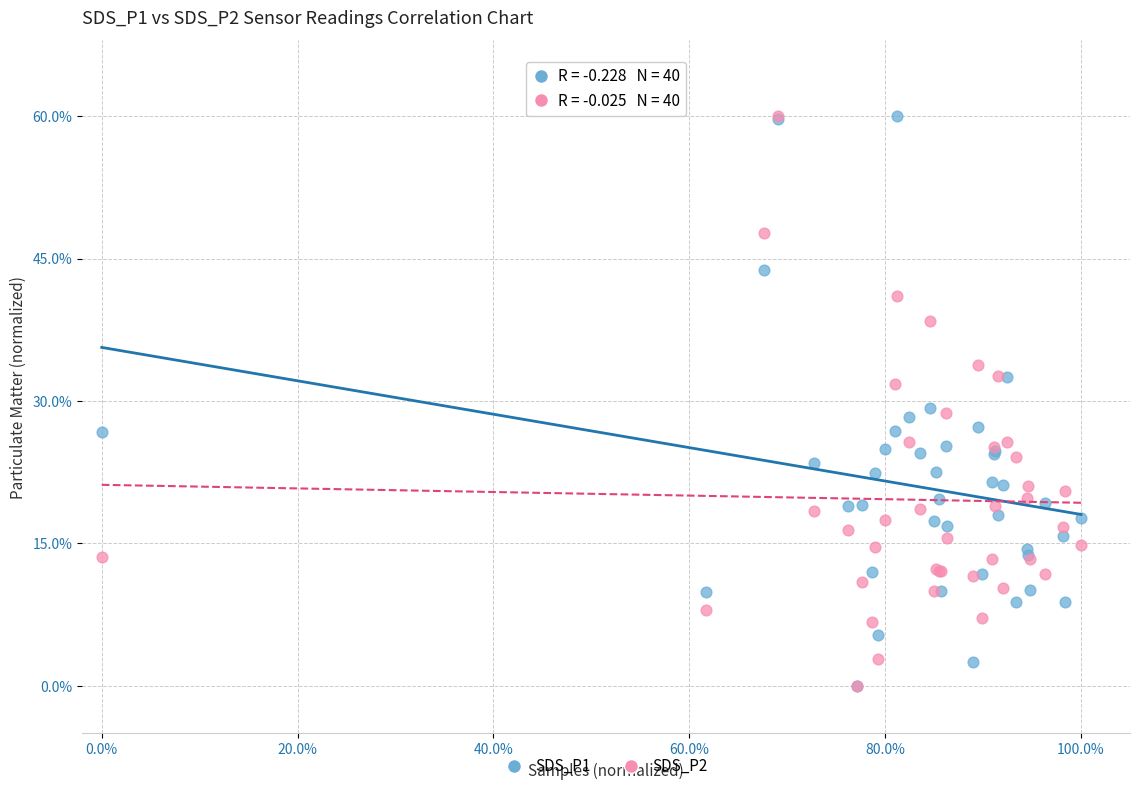

What are all the series names shown in the legend?

SDS_P1, SDS_P2